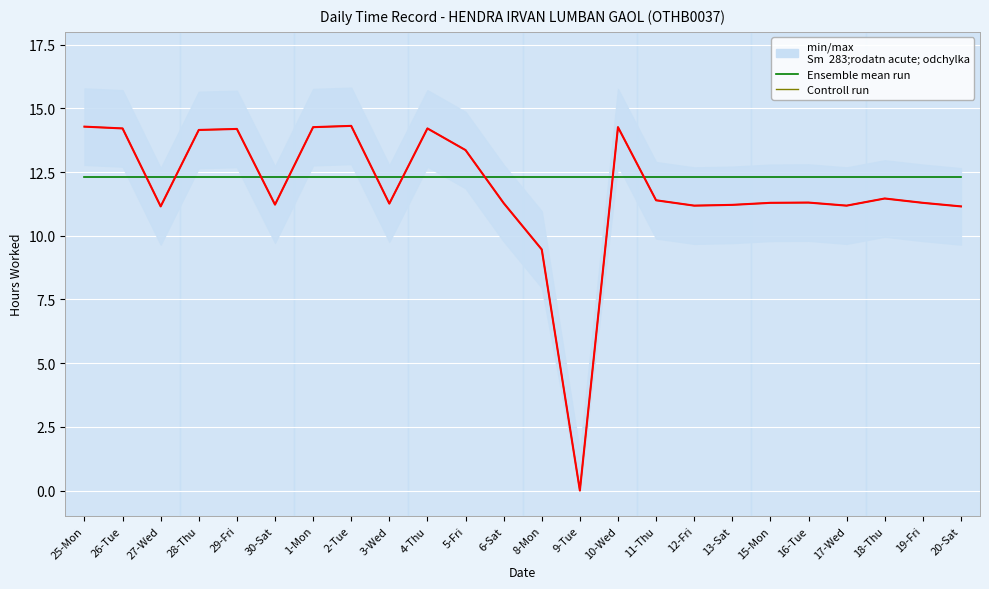

What is the sum of all Ensemble mean run values?

295.4